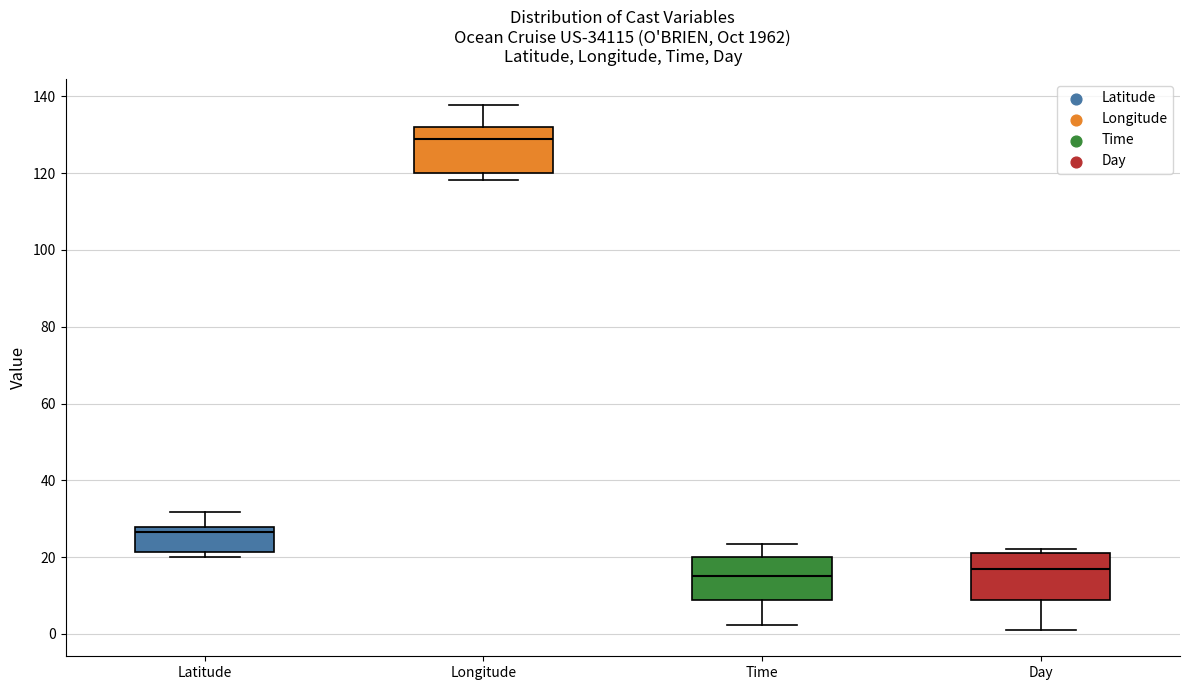

Where does the median line of the box for Time sit on the y-axis? The values are not printed on the chart, so give them approximately, as read against the axis.

14